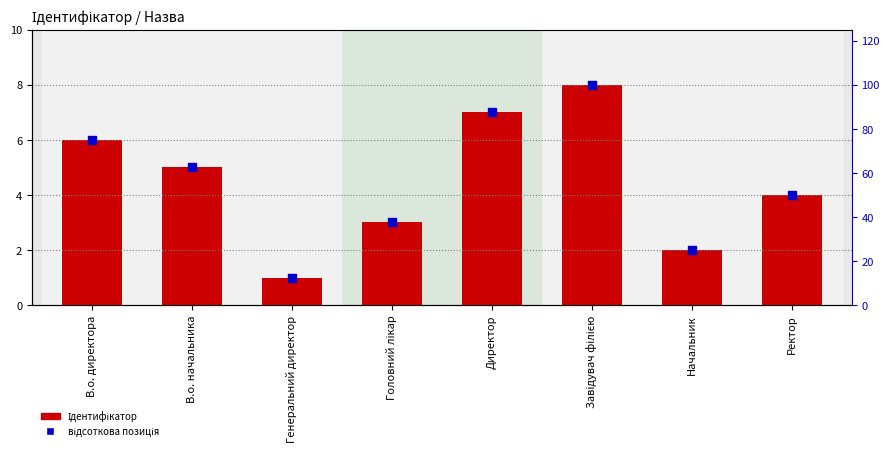

Is the value of відсоткова позиція at Головний лікар greater than the value of Ідентифікатор at Генеральний директор?

Yes